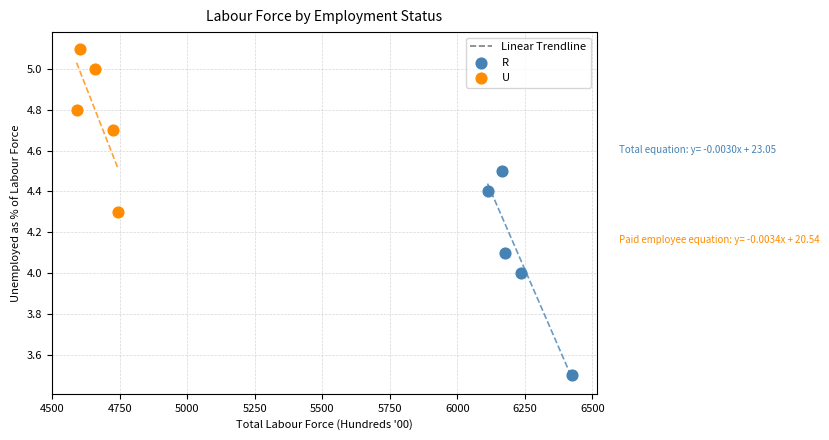

Which series contains the lowest Y value?

R